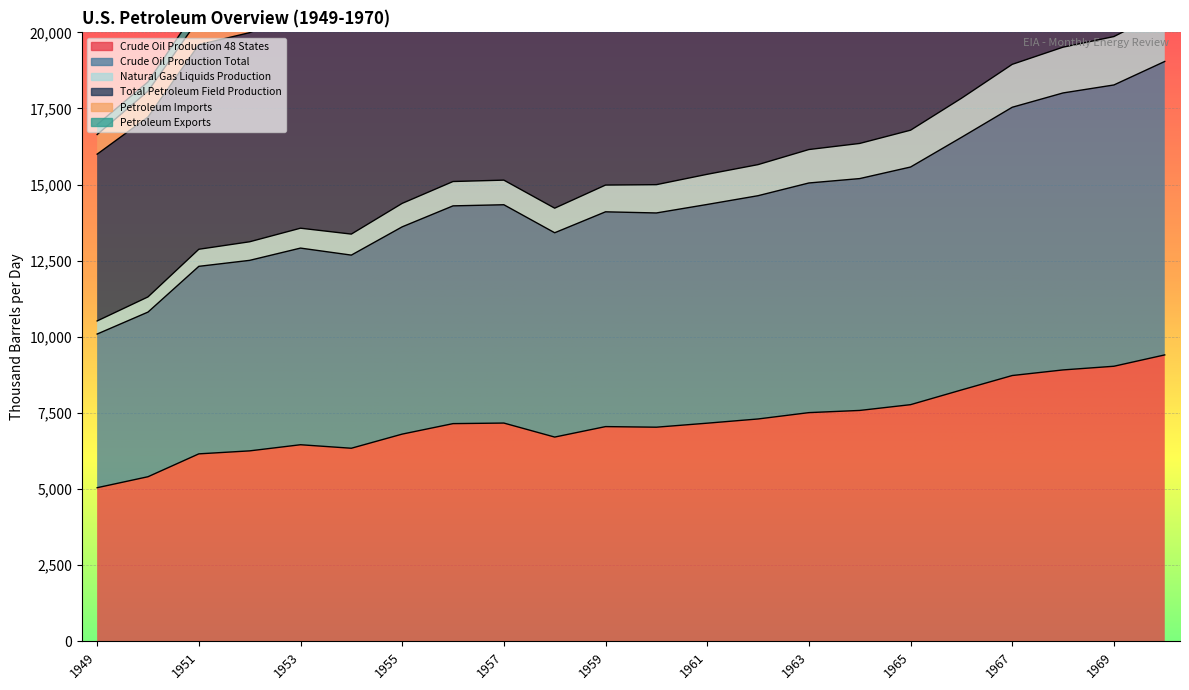

What is the value of the Crude Oil Production 48 States point at the 11th from the left?

7053.2